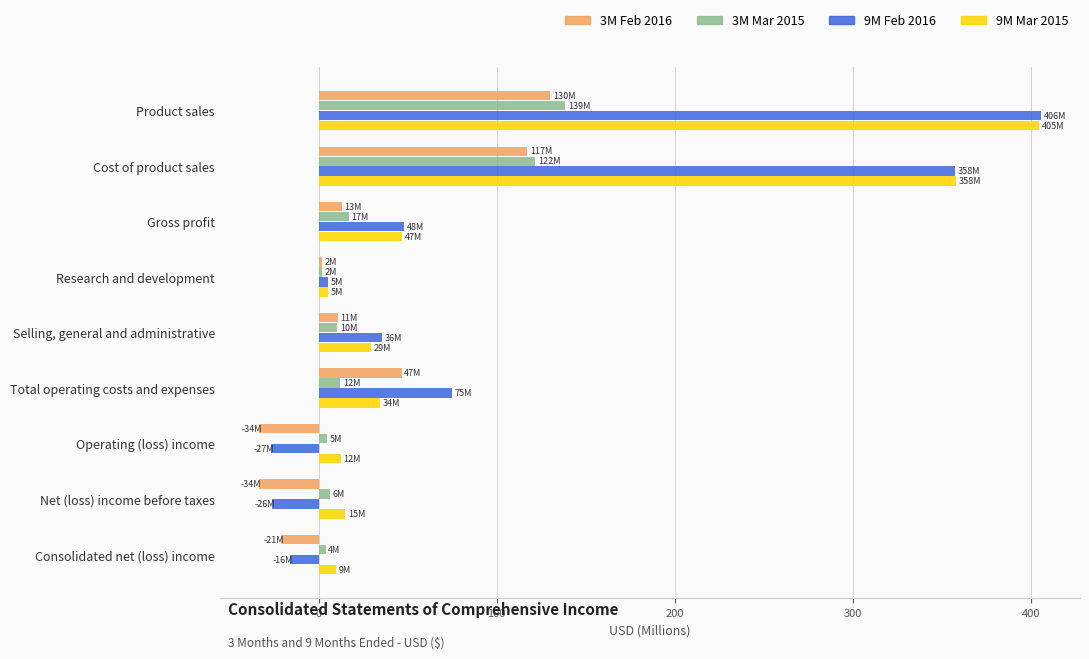

How many data points in 9M Feb 2016 are above 35?

5